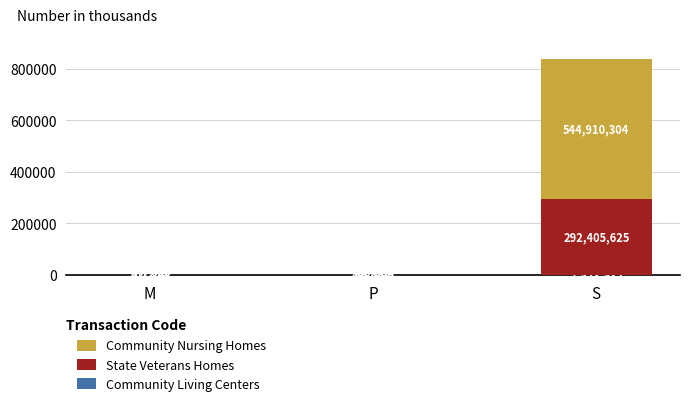

True or false: Community Nursing Homes has a value of 544910.3 at S.

True